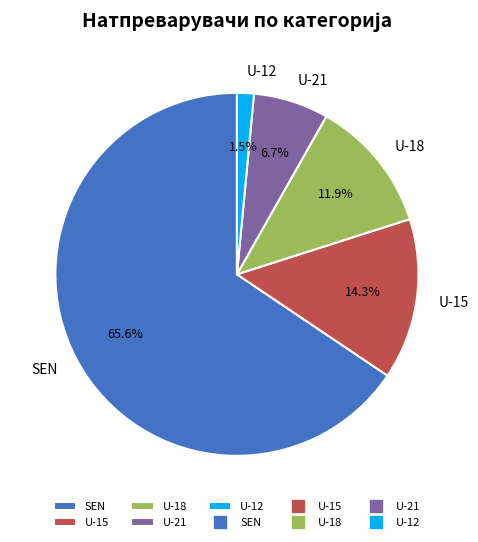

What percentage is the U-18 slice, to the nearest percent?

12%